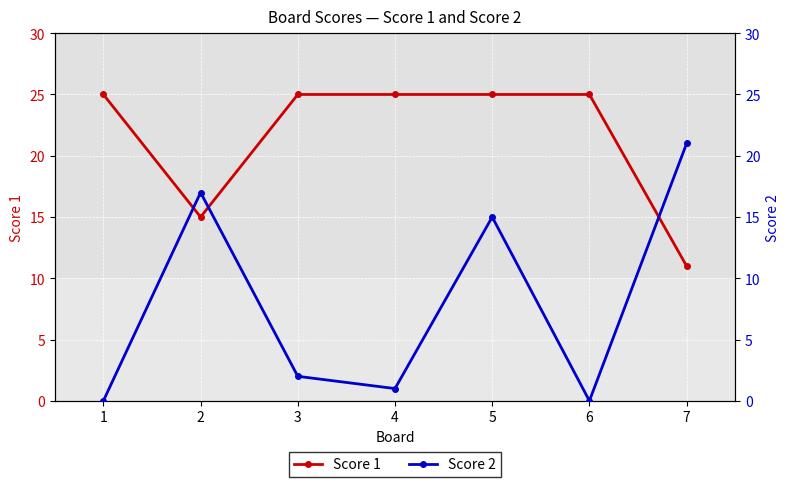

Rank the categories by Score 2 value from highest to lowest.

7, 2, 5, 3, 4, 1, 6